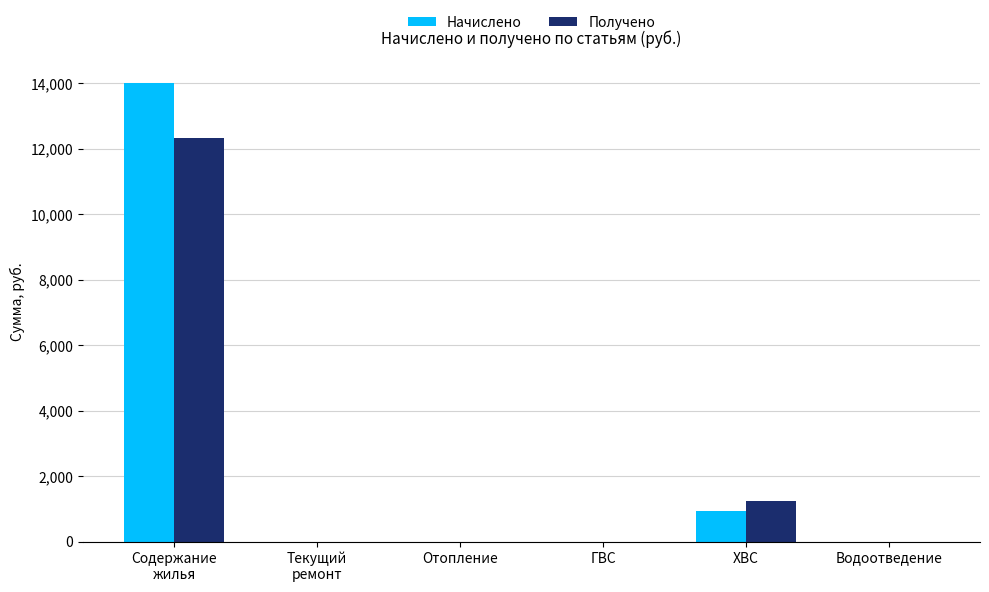

What is the sum of all Начислено values?

14936.4